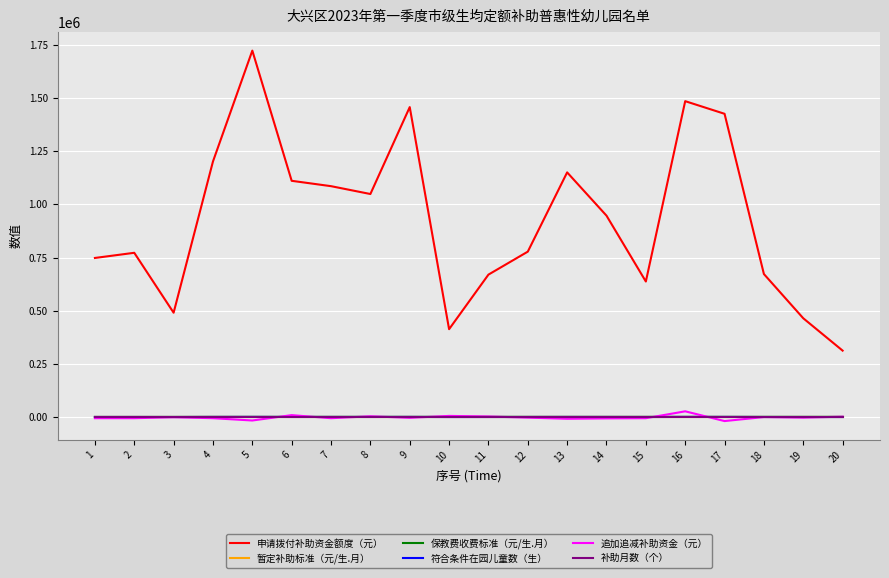

At which category is the sum across all series the highest?

5